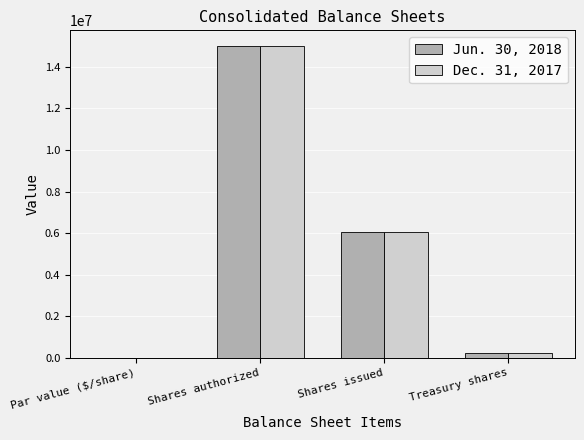

What is the sum of the Jun. 30, 2018 values at Shares authorized and Treasury shares?

15257566